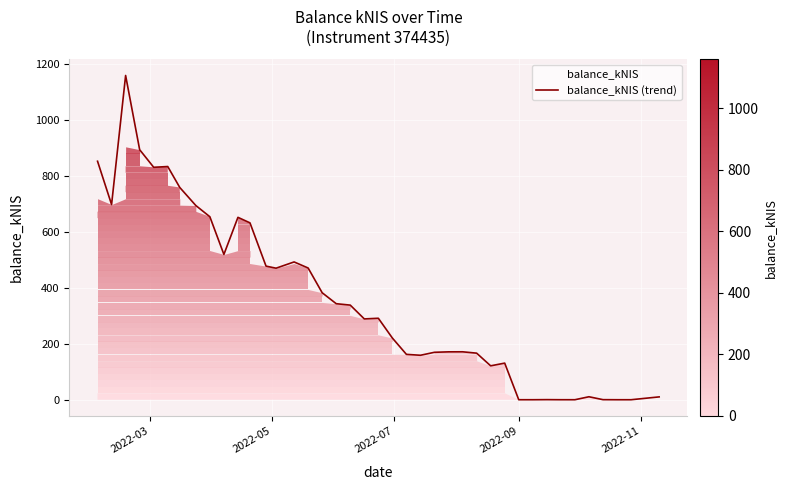

What is the difference between the maximum and minimum values?

1159.7